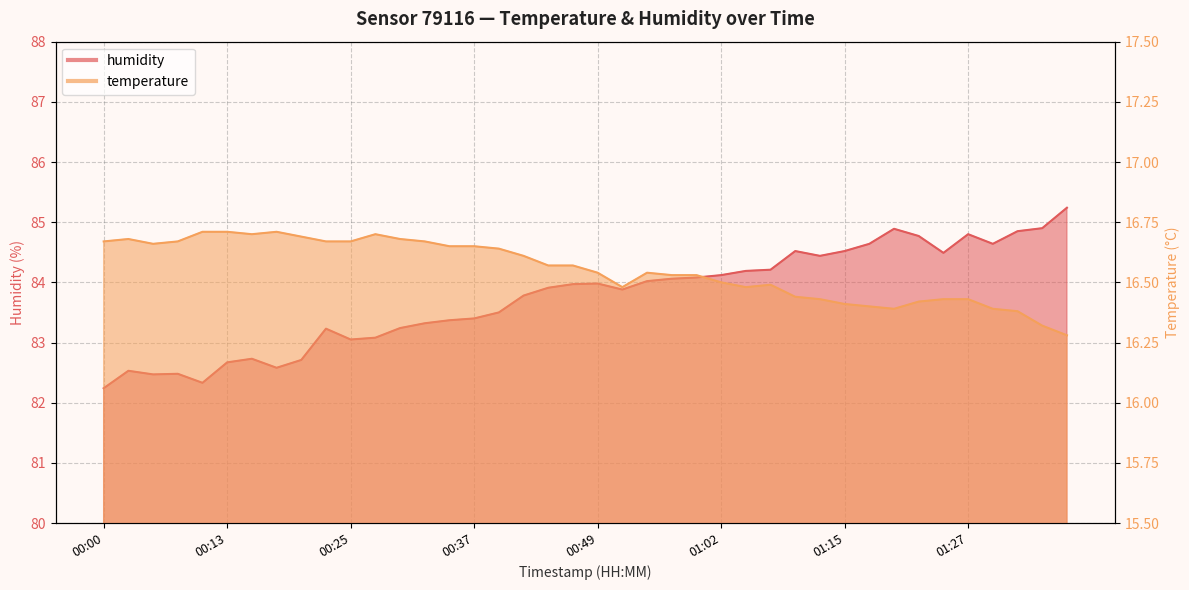

How many lines are shown in the chart?

2